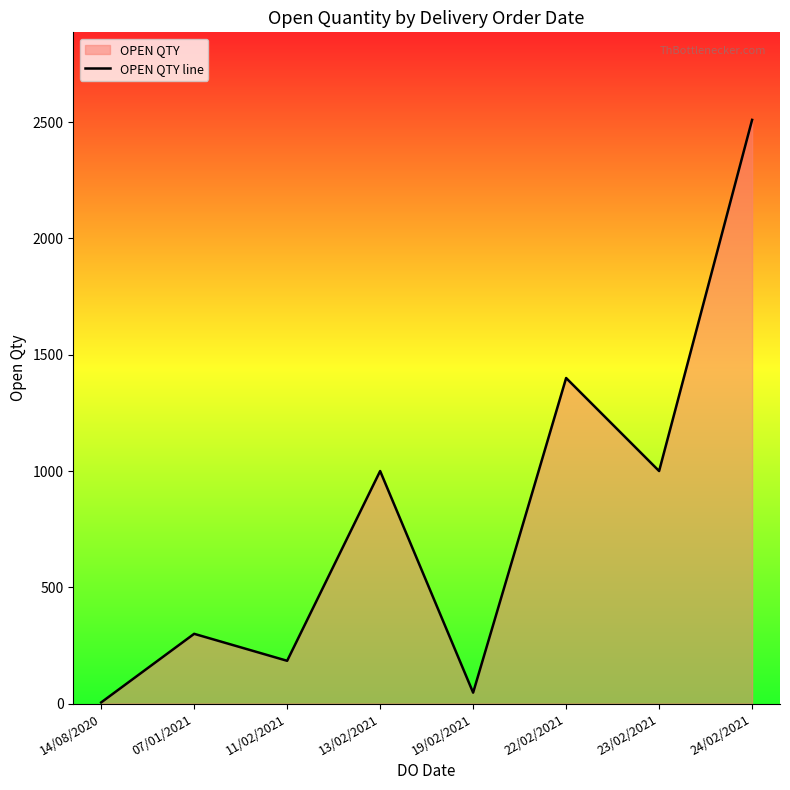

List the labels in order of value, smallest first.

14/08/2020, 19/02/2021, 11/02/2021, 07/01/2021, 13/02/2021, 23/02/2021, 22/02/2021, 24/02/2021